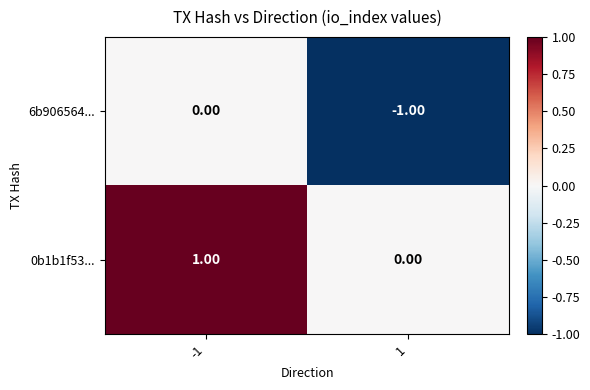

How many data points does each series have?

2